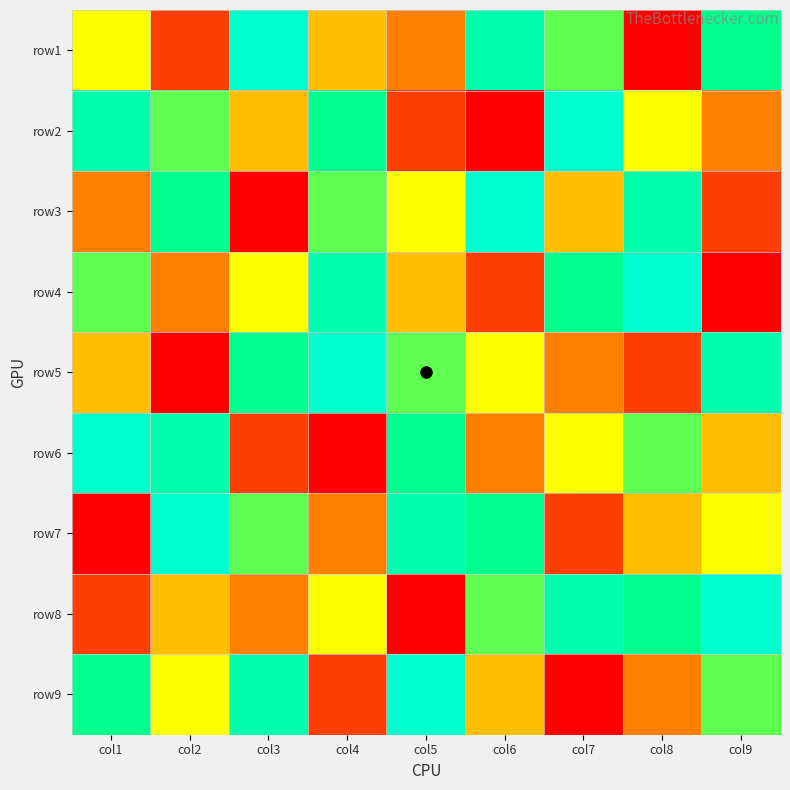

At how many categories does at least one series exceed 1?

9